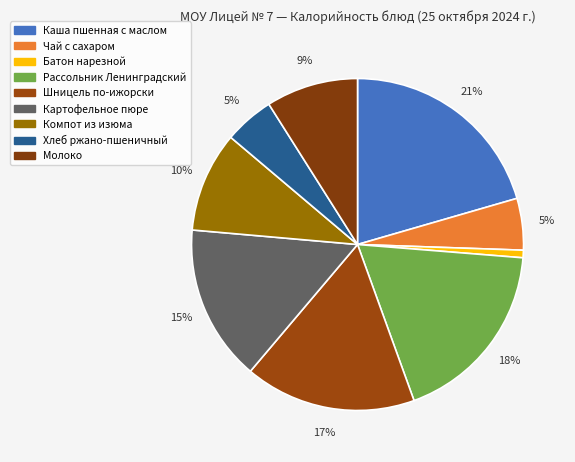

Which category has the smallest portion of the pie?

Батон нарезной